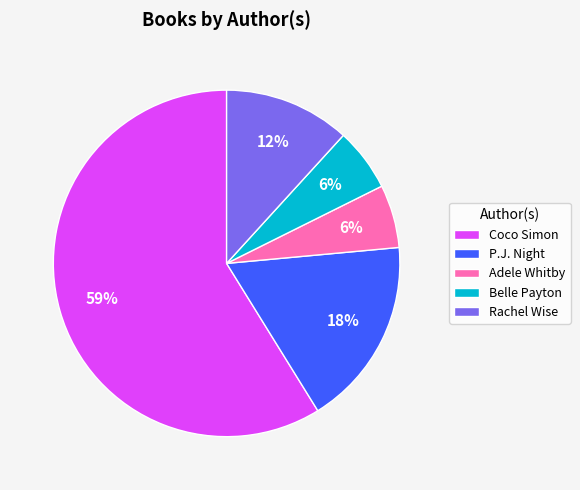

To the nearest percent, what portion does Rachel Wise represent?

12%